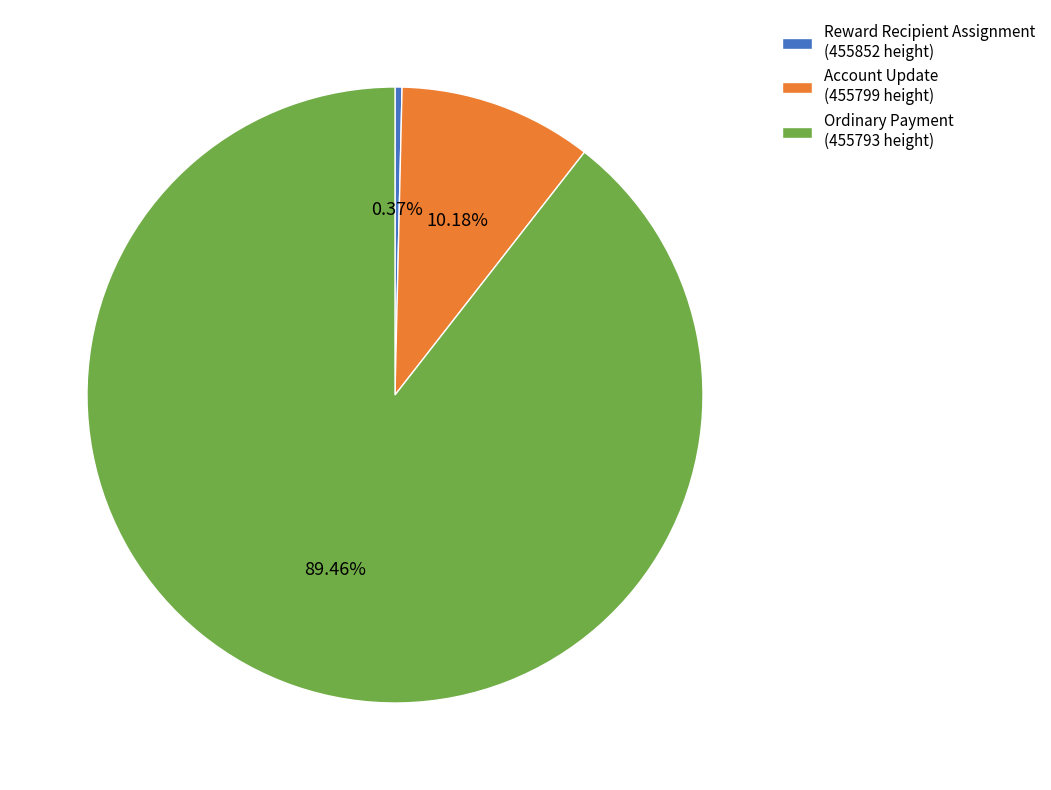

True or false: Ordinary Payment accounts for 99% of the total.

False